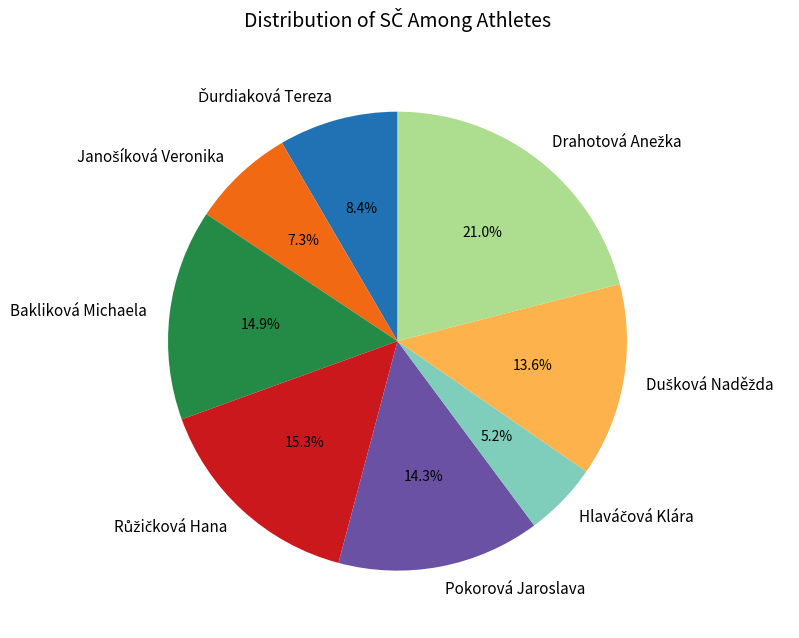

How much of the chart is everything except Bakliková Michaela?

85.1%